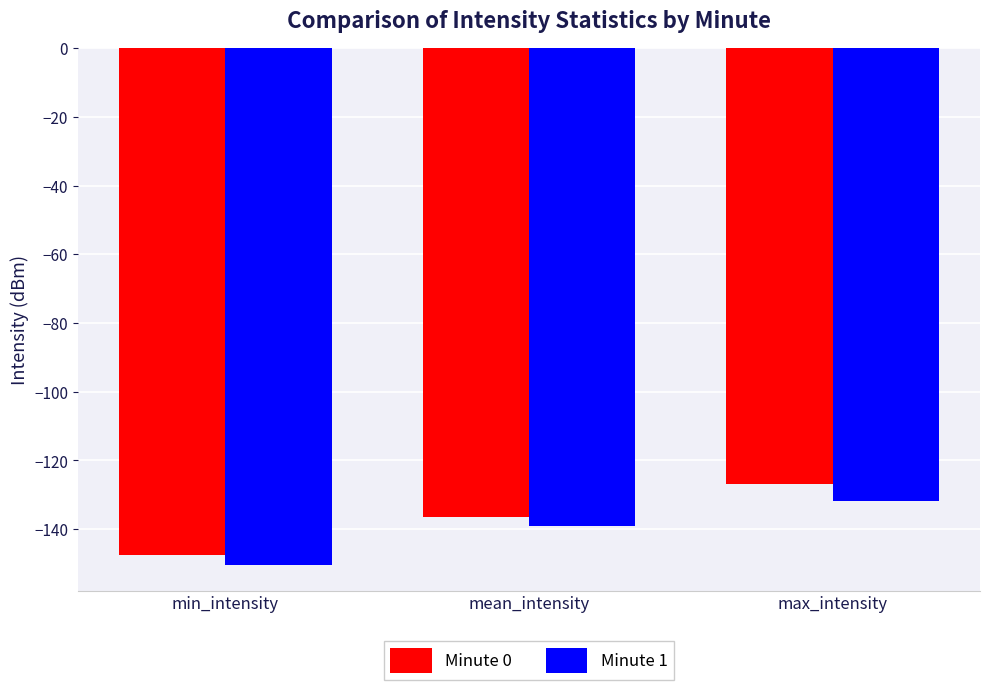

Rank the series at max_intensity from lowest to highest value.

Minute 1, Minute 0